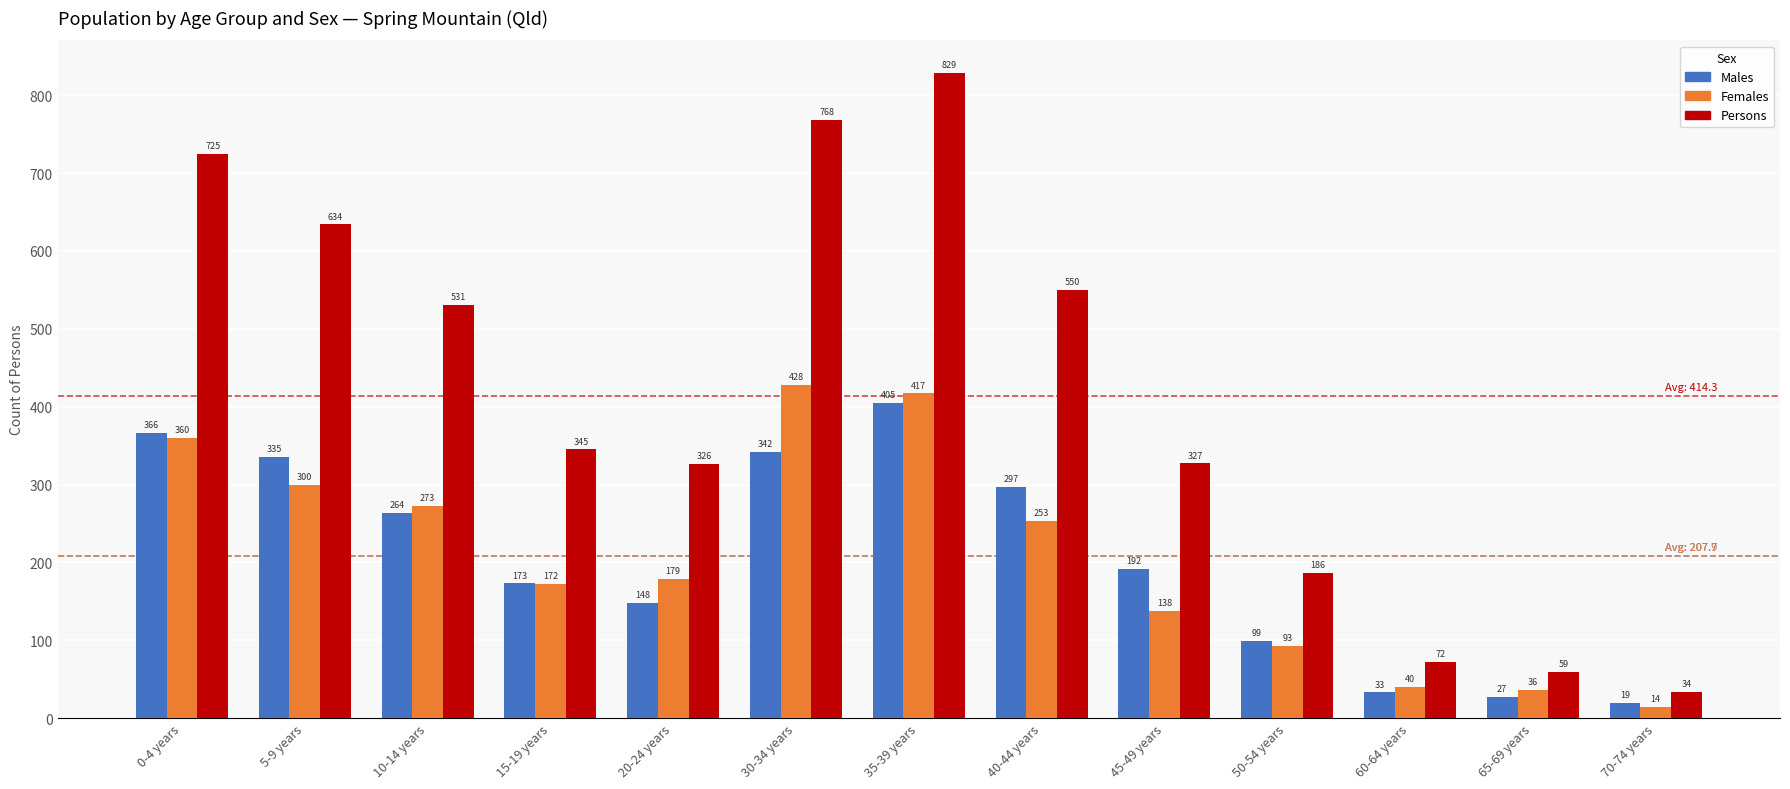

Reading left to right, list all the values displayed in this chart.

Males: 0-4 years=366	5-9 years=335	10-14 years=264	15-19 years=173	20-24 years=148	30-34 years=342	35-39 years=405	40-44 years=297	45-49 years=192	50-54 years=99	60-64 years=33	65-69 years=27	70-74 years=19
Females: 0-4 years=360	5-9 years=300	10-14 years=273	15-19 years=172	20-24 years=179	30-34 years=428	35-39 years=417	40-44 years=253	45-49 years=138	50-54 years=93	60-64 years=40	65-69 years=36	70-74 years=14
Persons: 0-4 years=725	5-9 years=634	10-14 years=531	15-19 years=345	20-24 years=326	30-34 years=768	35-39 years=829	40-44 years=550	45-49 years=327	50-54 years=186	60-64 years=72	65-69 years=59	70-74 years=34